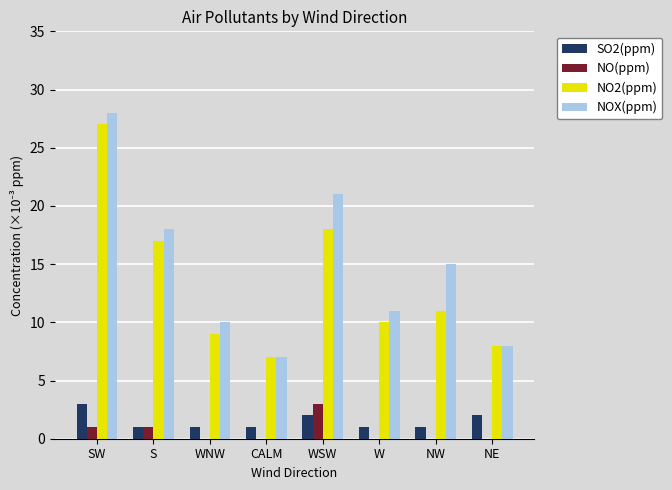

At which category is the sum across all series the highest?

SW